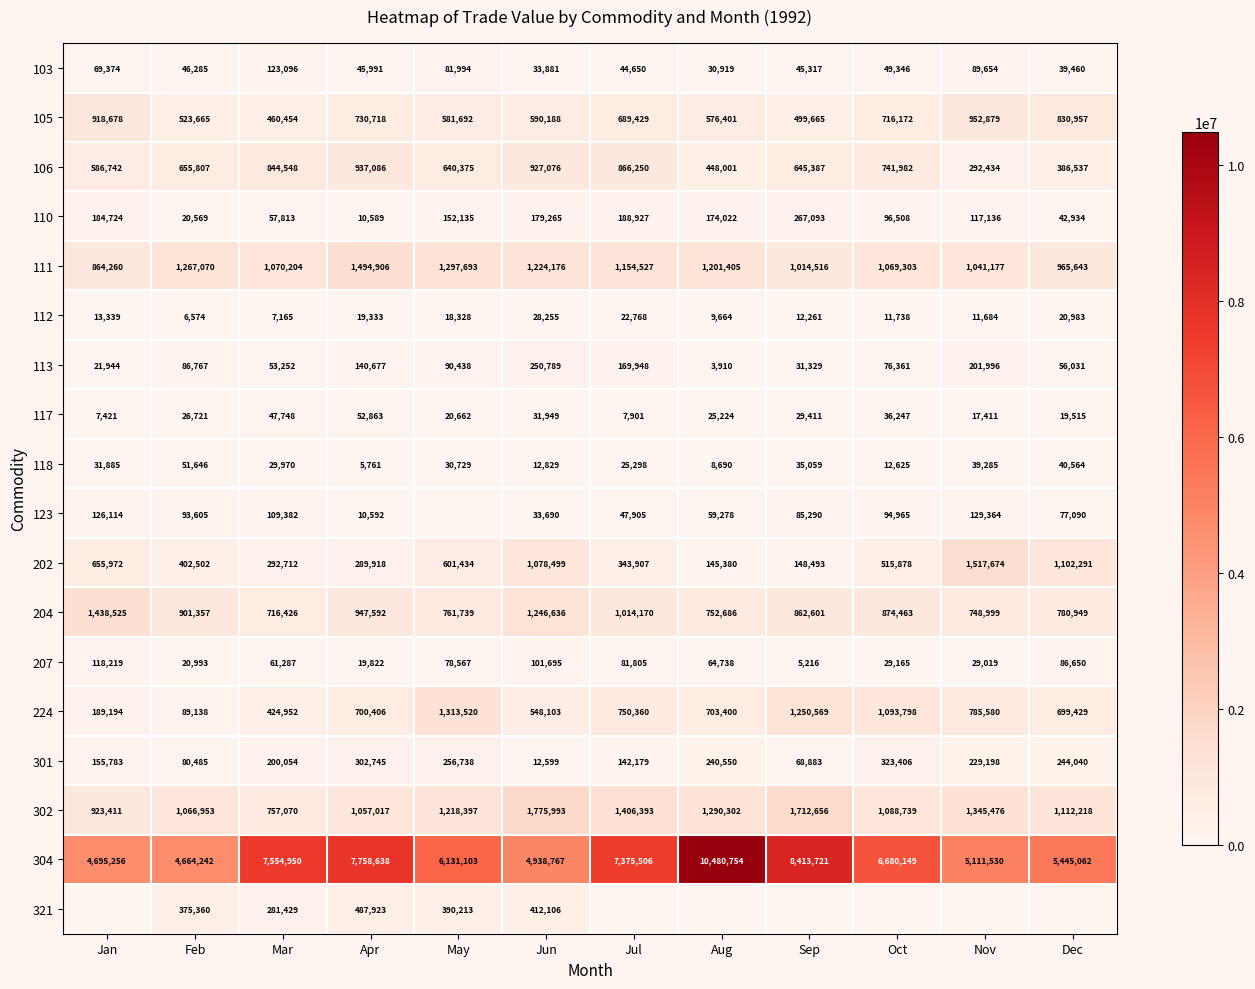

What is the sum of all 118 values?

324341